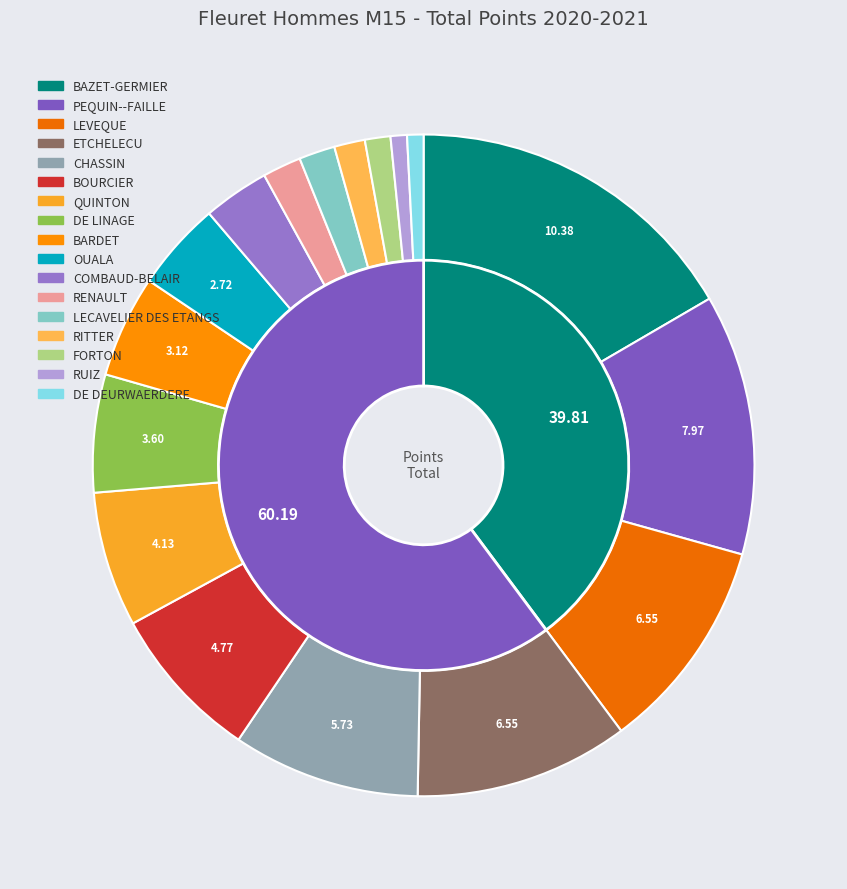

What is the change in value from ETCHELECU to RUIZ?

-6.0